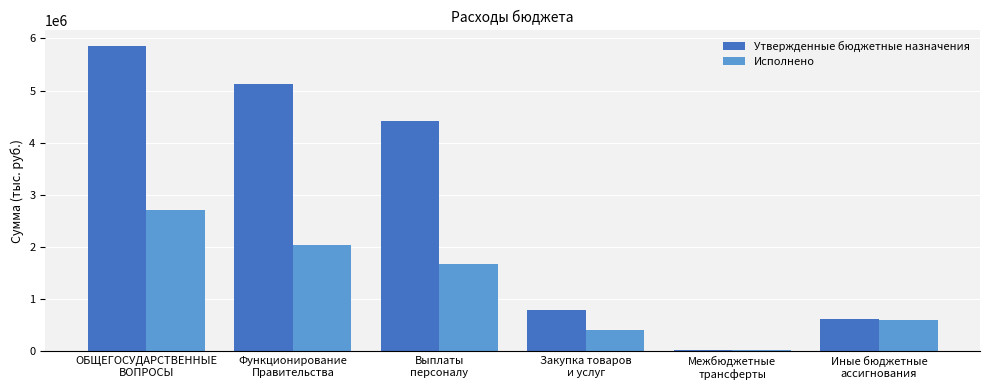

At which label is Исполнено closest to 1363818?

Выплаты
персоналу